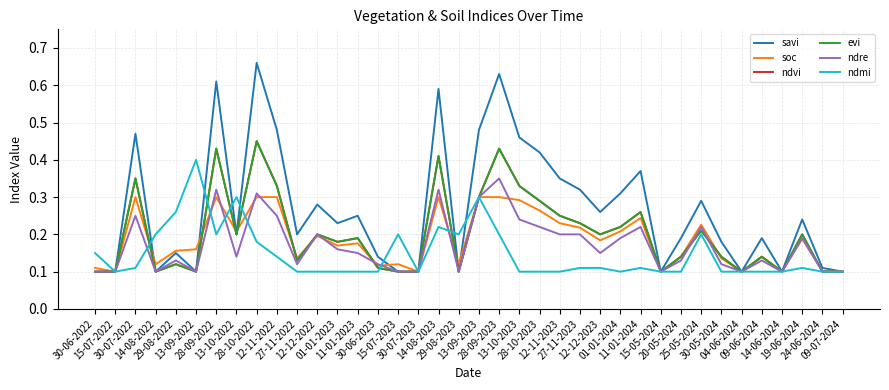

How many times do soc and savi cross each other?

7